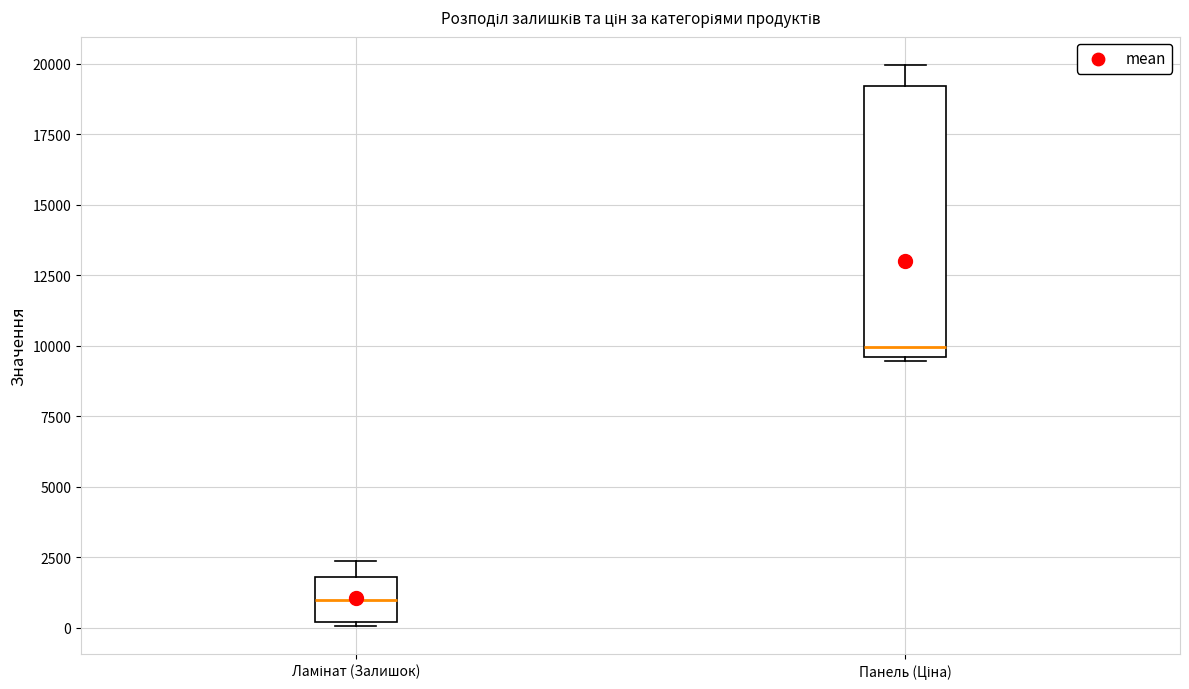

Reading left to right, transcribe this box plot: for each box, give where its median line is, the range the box spans, and where its two whiskers end, as read against the y-axis. The values are not printed on the chart, so give them approximately, as read against the axis.

Ламінат (Залишок): median 1000, box 0 to 2000, whiskers 0 (just below the box's lower edge) to 2500
Панель (Ціна): median 10000, box 9500 to 19000, whiskers 9500 to 20000